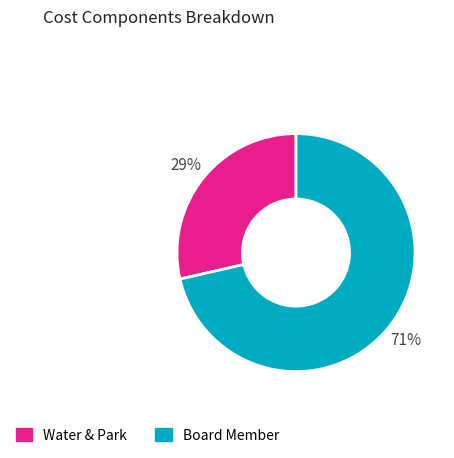

Which category accounts for the majority?

Board Member